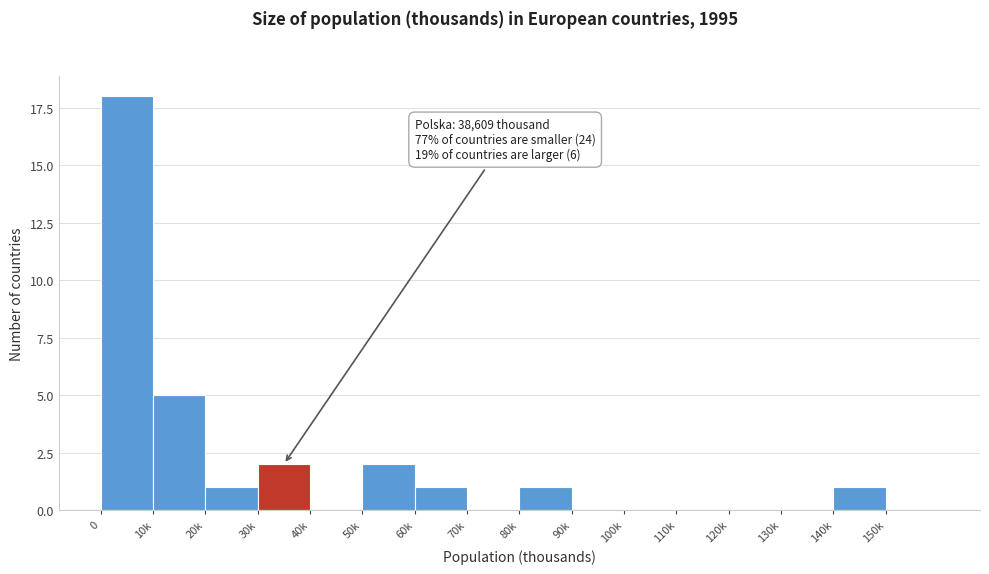

Reading left to right, transcribe all the data shown in this chart.

0=18	10k=5	20k=1	30k=2	40k=0	50k=2	60k=1	70k=0	80k=1	90k=0	100k=0	110k=0	120k=0	130k=0	140k=1	150k=0